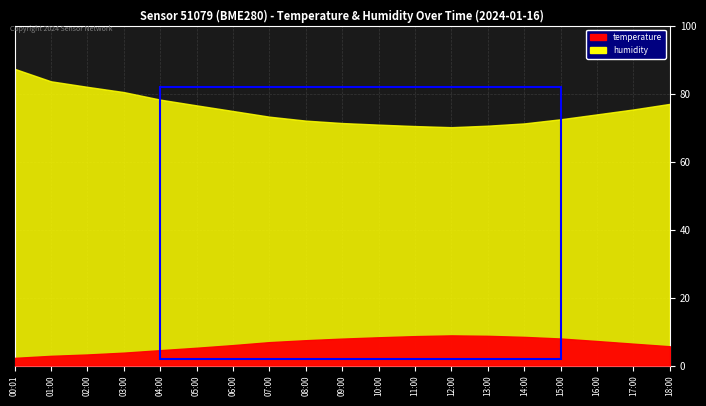

Where does the humidity series first go above 73?

00:01